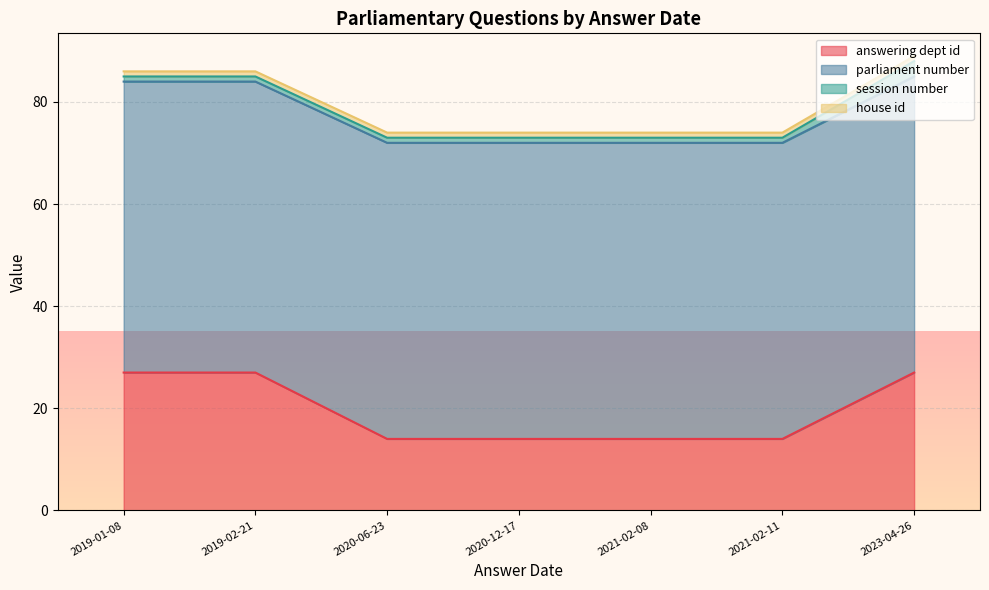

Which series has the widest spread of values?

answering dept id